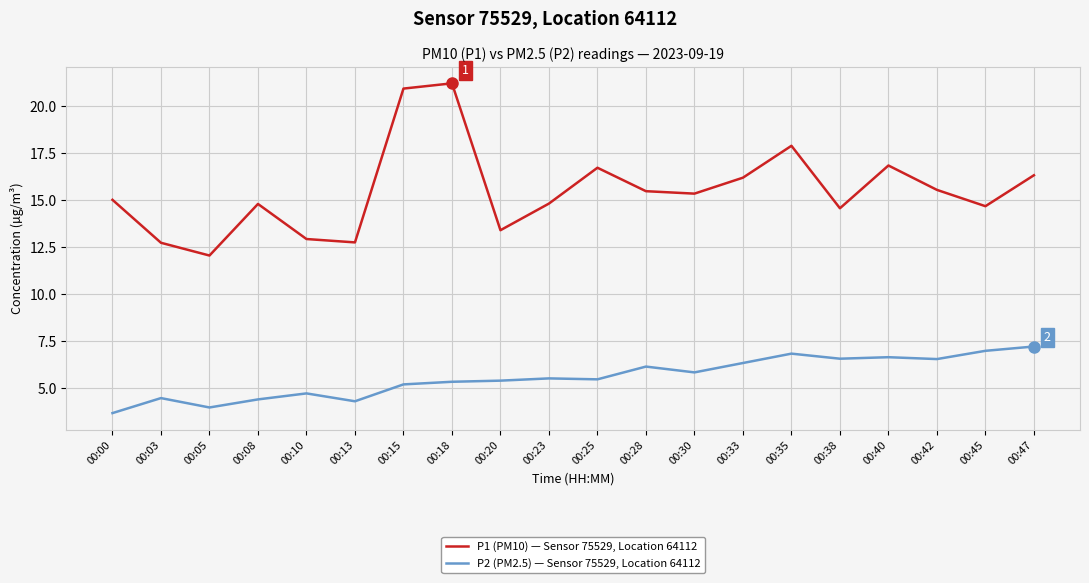

True or false: P1 (PM10) — Sensor 75529, Location 64112 and P2 (PM2.5) — Sensor 75529, Location 64112 cross at least once.

False